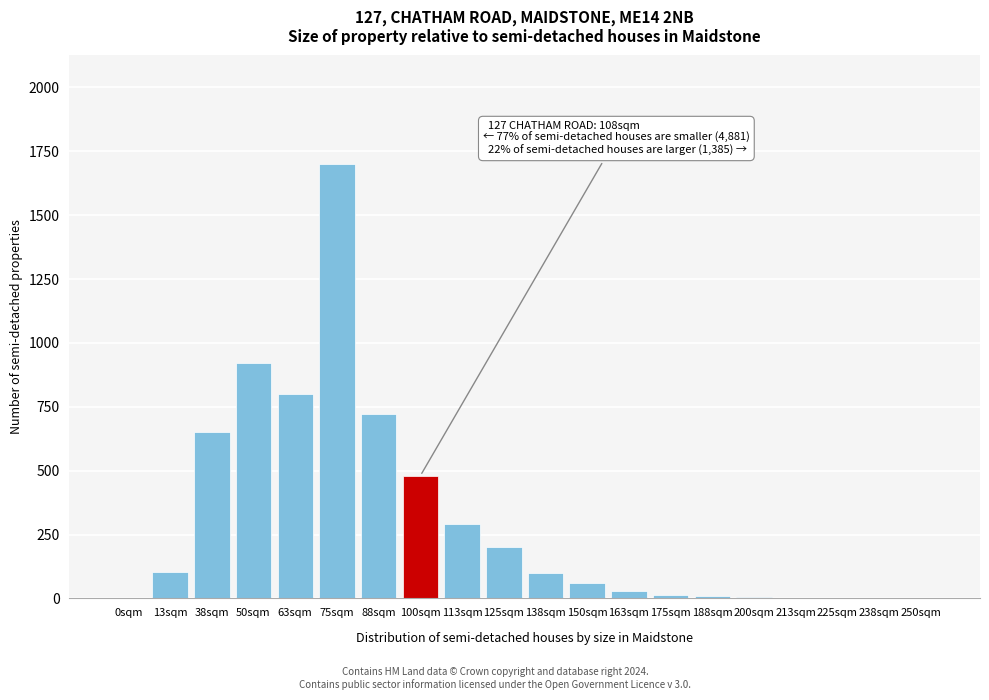

Which label corresponds to the largest value in the chart?

75sqm